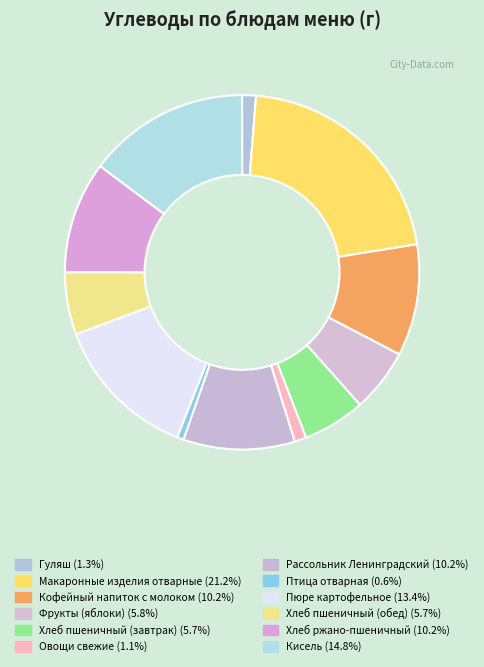

How many slices are in this pie chart?

12